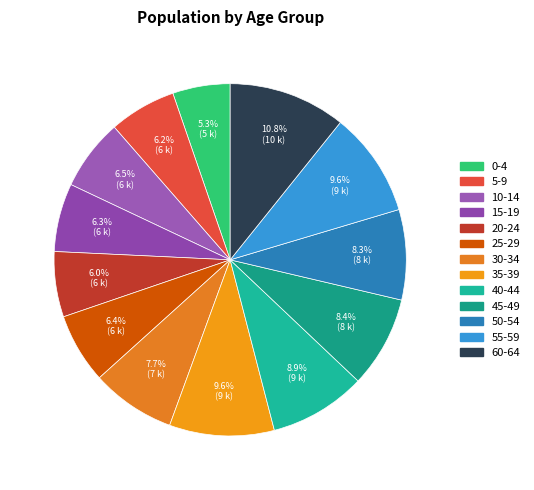

True or false: 15-19 accounts for 1% of the total.

False